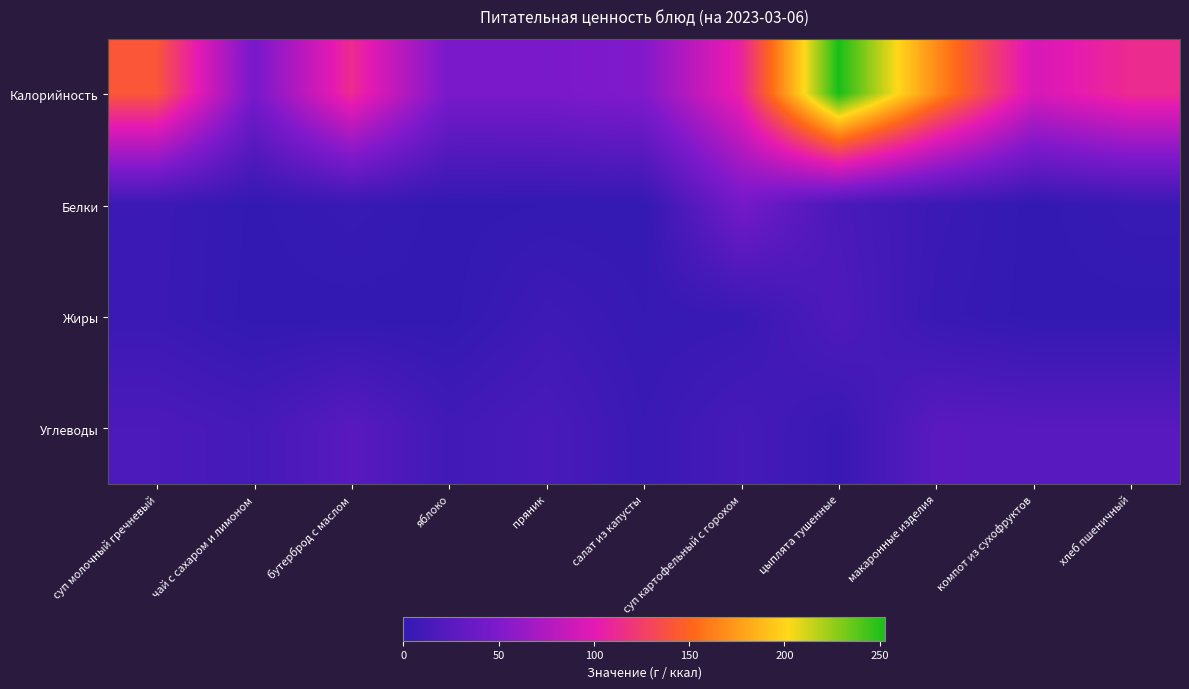

Reading left to right, extract all data points from this chart.

Калорийность: суп молочный гречневый=141.6	чай с сахаром и лимоном=46.0	бутерброд с маслом=113.2	яблоко=47.0	пряник=47.0	салат из капусты=52.4	суп картофельный с горохом=107.8	цыплята тушенные=252.8	макаронные изделия=168.0	компот из сухофруктов=94.0	хлеб пшеничный=113.0
Белки: суп молочный гречневый=6.0	чай с сахаром и лимоном=0.4	бутерброд с маслом=4.0	яблоко=0.0	пряник=1.0	салат из капусты=1.0	суп картофельный с горохом=43.9	цыплята тушенные=16.0	макаронные изделия=6.0	компот из сухофруктов=0.0	хлеб пшеничный=4.0
Жиры: суп молочный гречневый=5.5	чай с сахаром и лимоном=0.0	бутерброд с маслом=0.0	яблоко=0.0	пряник=8.0	салат из капусты=3.0	суп картофельный с горохом=4.0	цыплята тушенные=19.0	макаронные изделия=4.0	компот из сухофруктов=0.0	хлеб пшеничный=0.0
Углеводы: суп молочный гречневый=17.0	чай с сахаром и лимоном=12.7	бутерброд с маслом=25.0	яблоко=10.0	пряник=16.0	салат из капусты=5.0	суп картофельный с горохом=13.0	цыплята тушенные=4.0	макаронные изделия=26.0	компот из сухофруктов=25.0	хлеб пшеничный=25.0